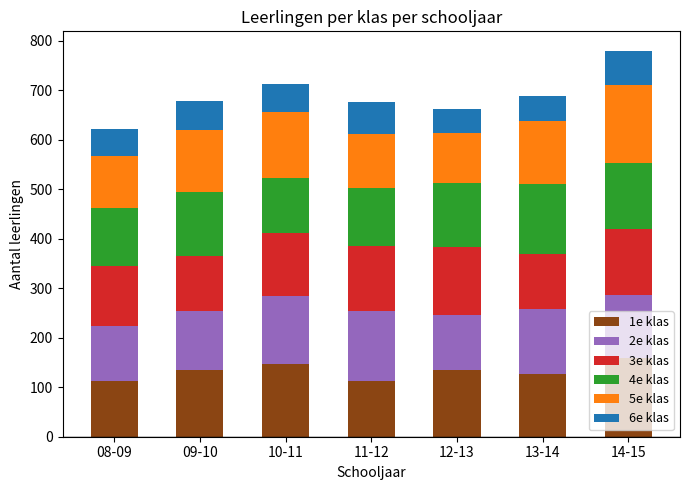

What is the lowest value of the 1e klas series?

112